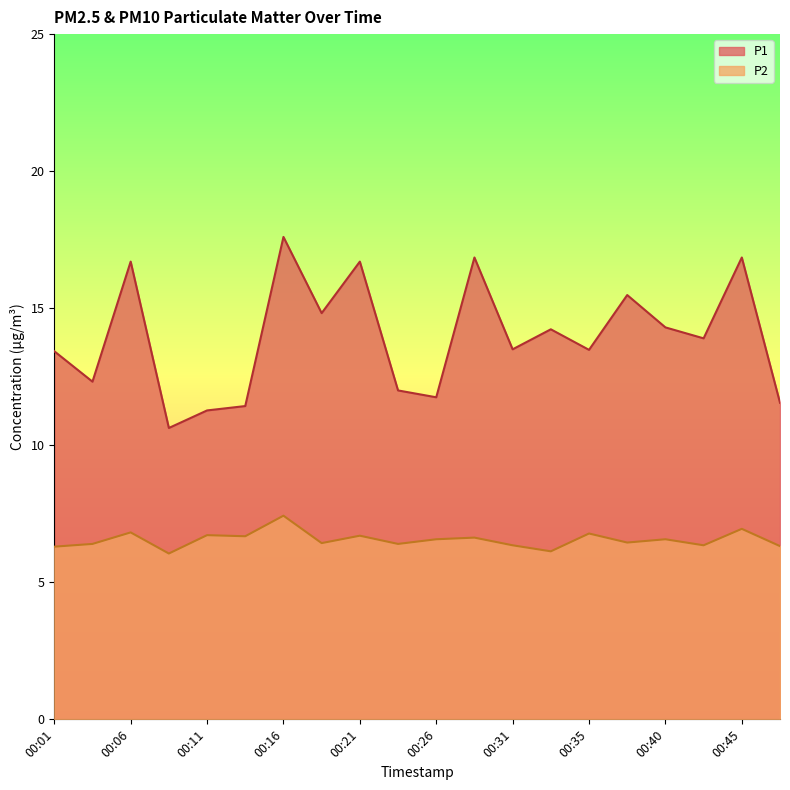

Which series has the largest range (max minus min)?

P1